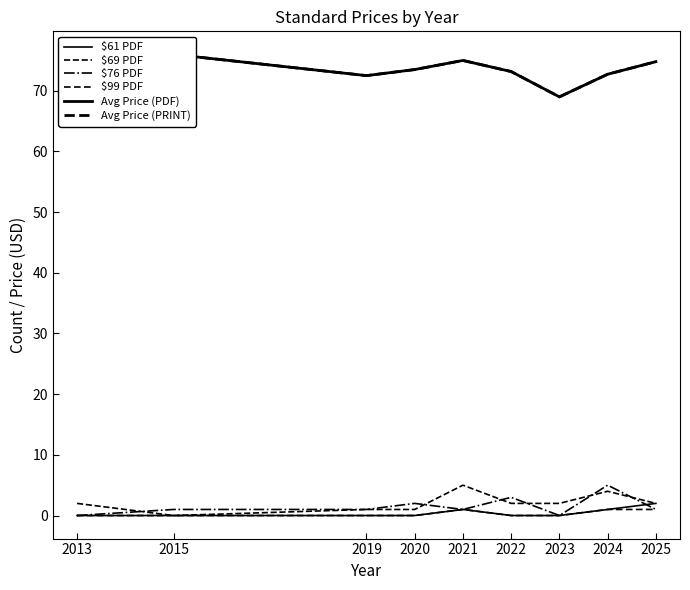

What is the average value of the $61 PDF series?

0.4